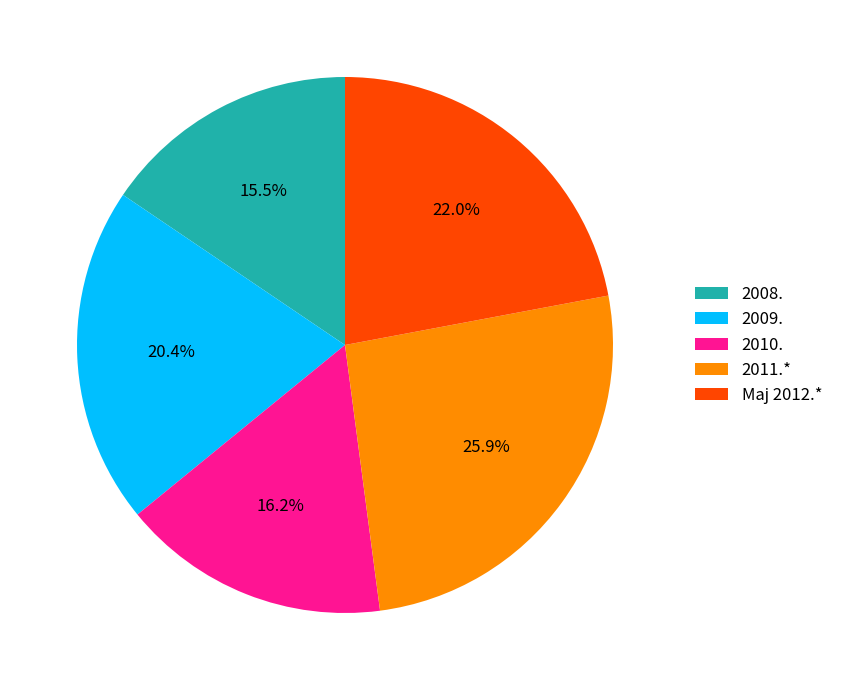

Is 2008. the majority of the pie?

No